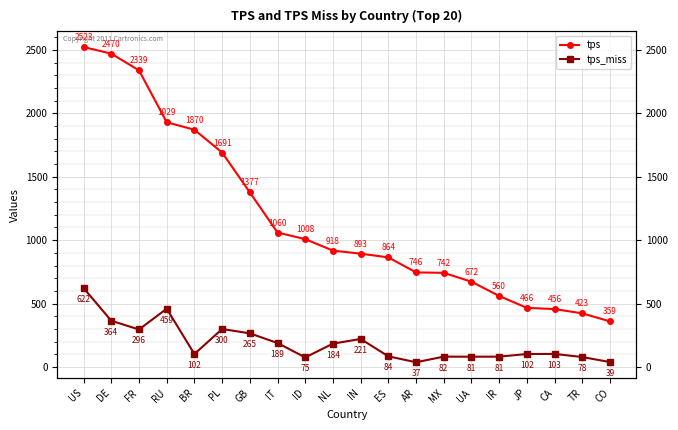

What is the label of the 14th point from the right?

GB